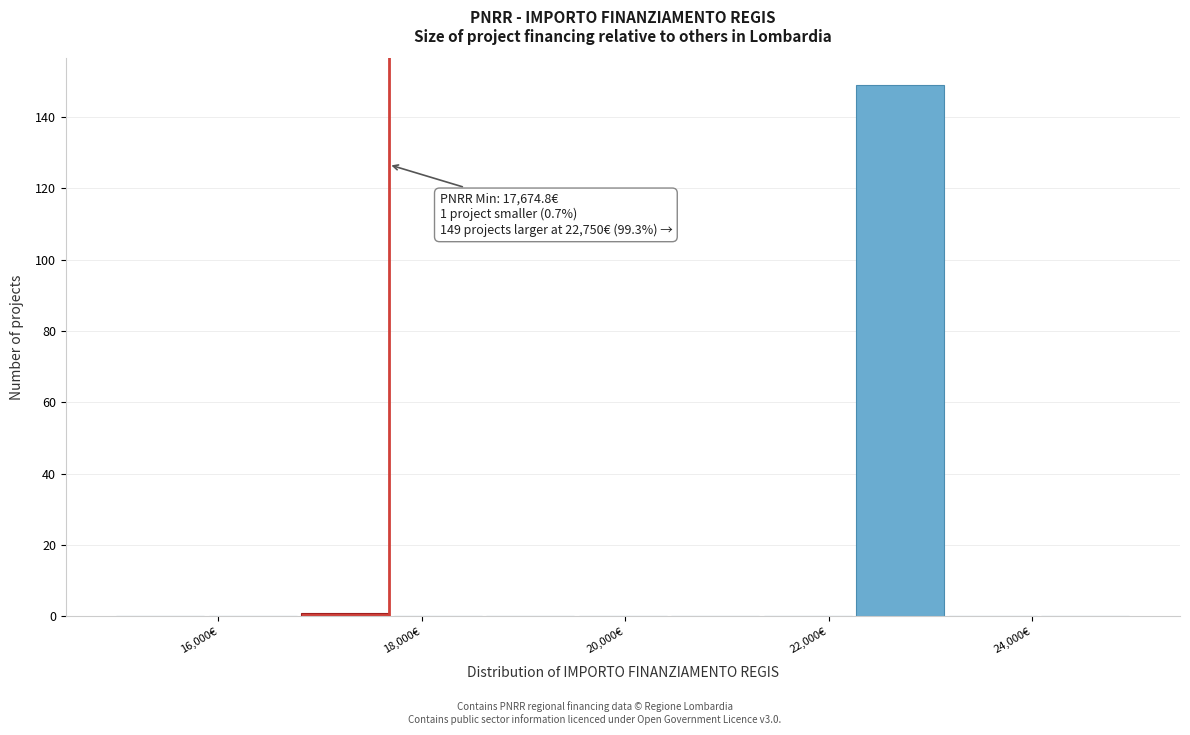

Which range on the x-axis has the tallest bar?

22200 to 23200